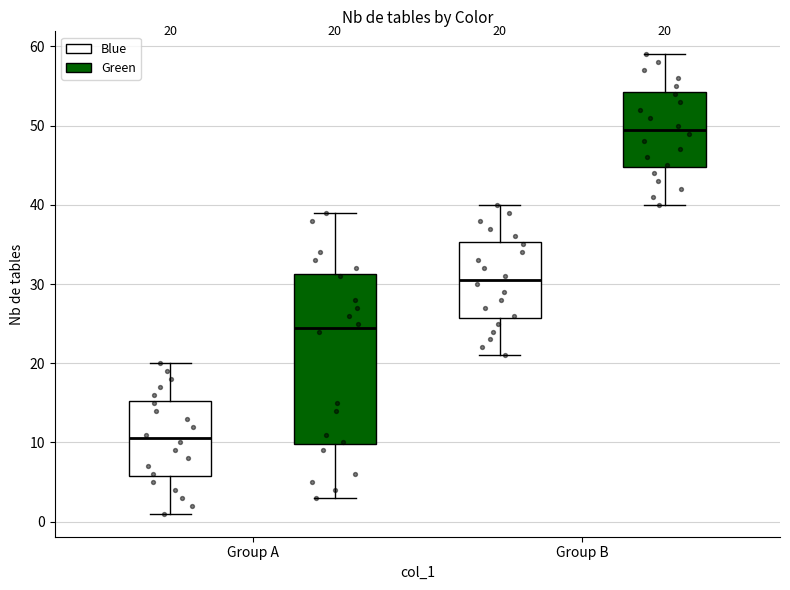

Which box has the highest median line?

Group B (Green)